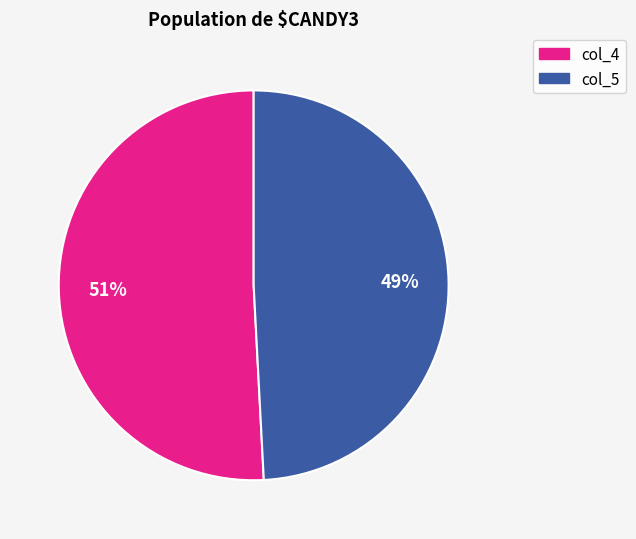

Do col_4 and col_5 together represent more than half of the pie?

Yes